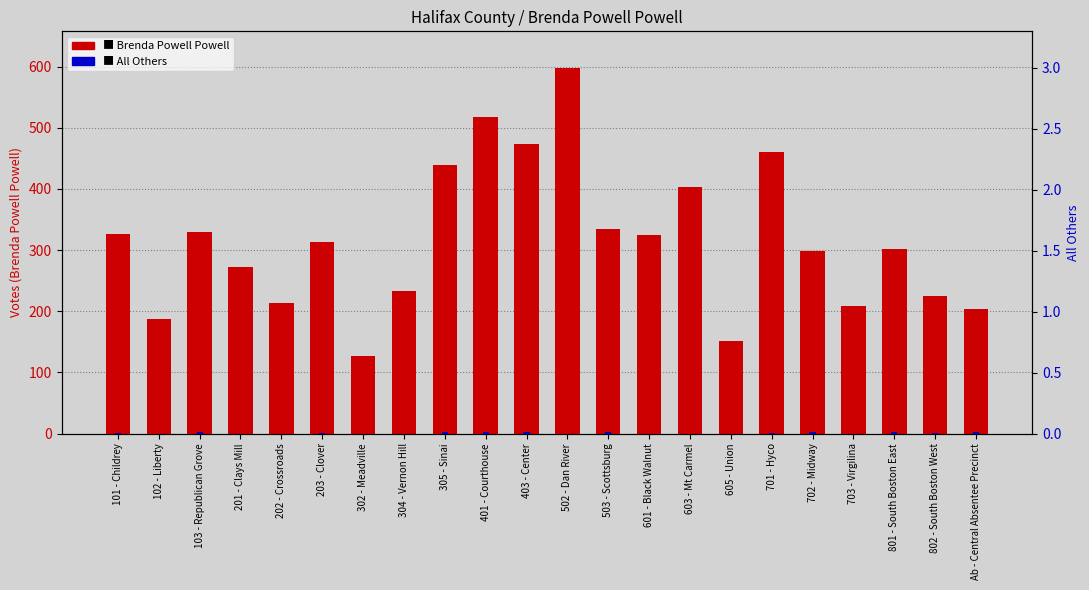

Reading left to right, list all the values displayed in this chart.

Brenda Powell Powell: 101 - Childrey=327	102 - Liberty=188	103 - Republican Grove=330	201 - Clays Mill=272	202 - Crossroads=214	203 - Clover=313	302 - Meadville=127	304 - Vernon Hill=233	305 - Sinai=439	401 - Courthouse=518	403 - Center=473	502 - Dan River=598	503 - Scottsburg=335	601 - Black Walnut=324	603 - Mt Carmel=404	605 - Union=152	701 - Hyco=461	702 - Midway=299	703 - Virgilina=208	801 - South Boston East=302	802 - South Boston West=225	Ab - Central Absentee Precinct=204
All Others: 101 - Childrey=1	102 - Liberty=0	103 - Republican Grove=3	201 - Clays Mill=0	202 - Crossroads=0	203 - Clover=1	302 - Meadville=0	304 - Vernon Hill=0	305 - Sinai=3	401 - Courthouse=3	403 - Center=2	502 - Dan River=0	503 - Scottsburg=3	601 - Black Walnut=0	603 - Mt Carmel=0	605 - Union=0	701 - Hyco=1	702 - Midway=2	703 - Virgilina=0	801 - South Boston East=2	802 - South Boston West=1	Ab - Central Absentee Precinct=3